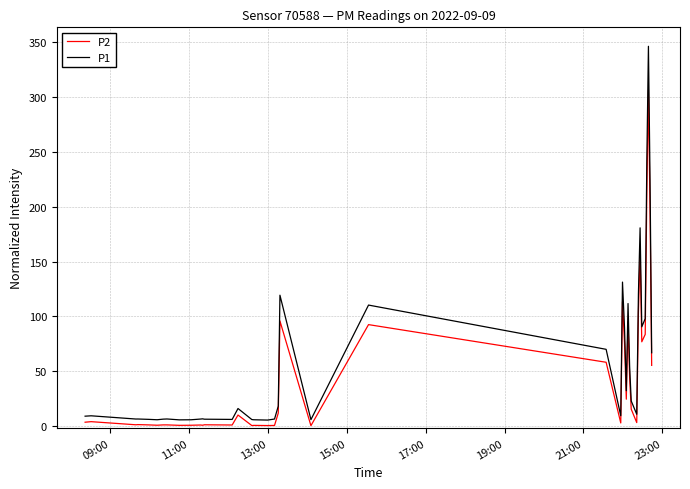

What is the difference between the maximum and minimum values in the P2 series?

306.1